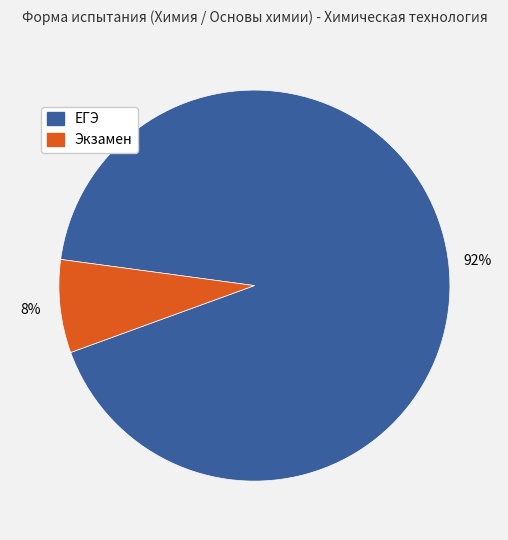

Is ЕГЭ the majority of the pie?

Yes